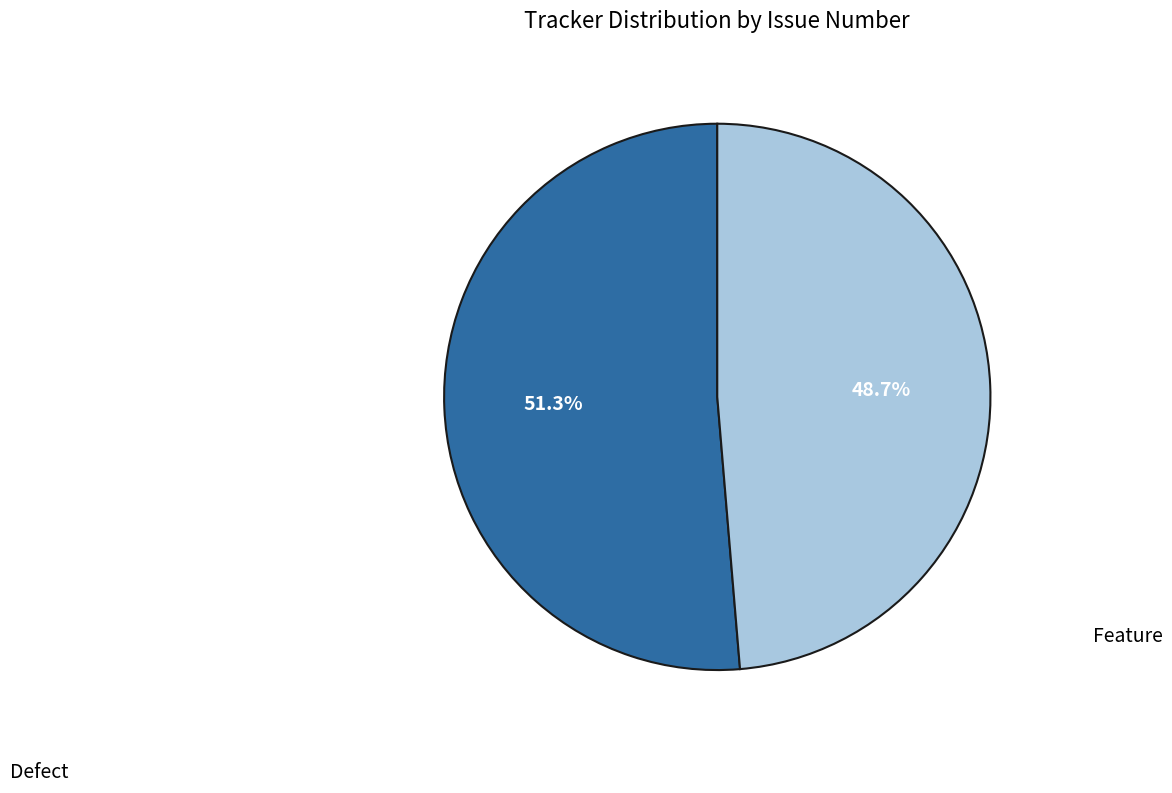

True or false: Defect accounts for 56% of the total.

False